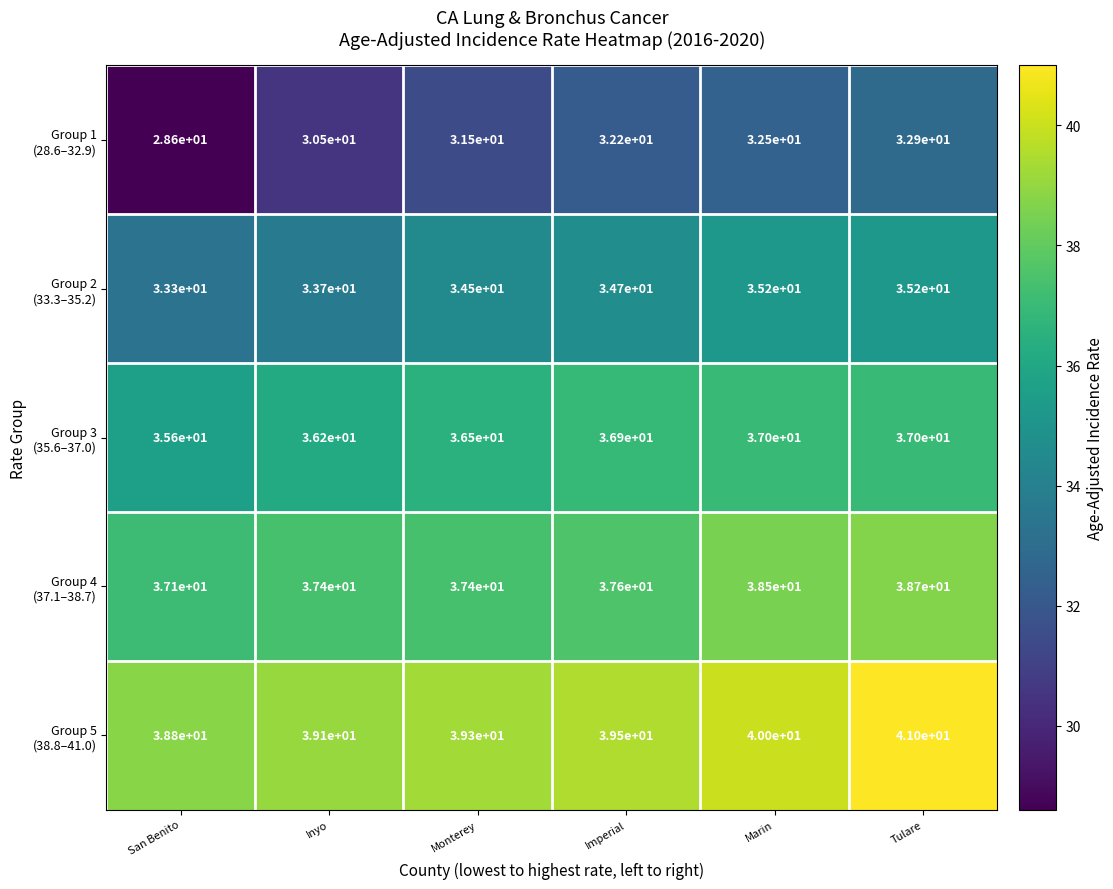

How many series are shown in this chart?

5